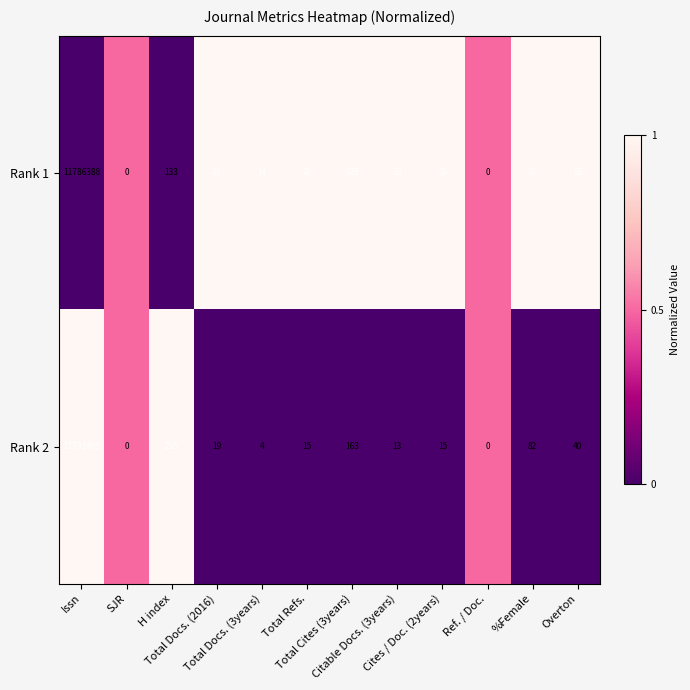

Which series has the largest total across all categories?

Rank 2